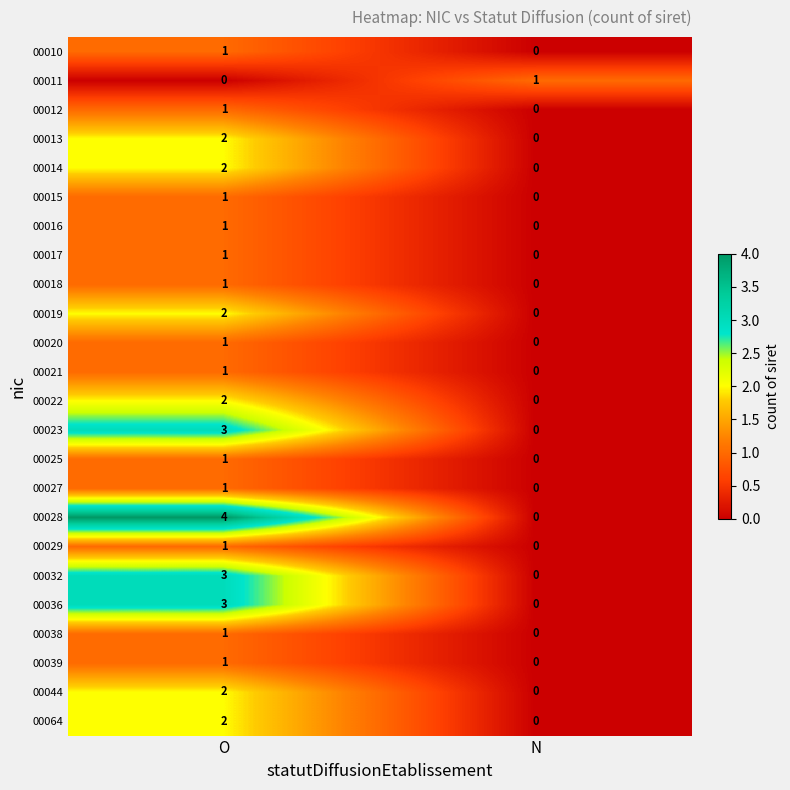

The 00010 series shows 0 at N. True or false?

False